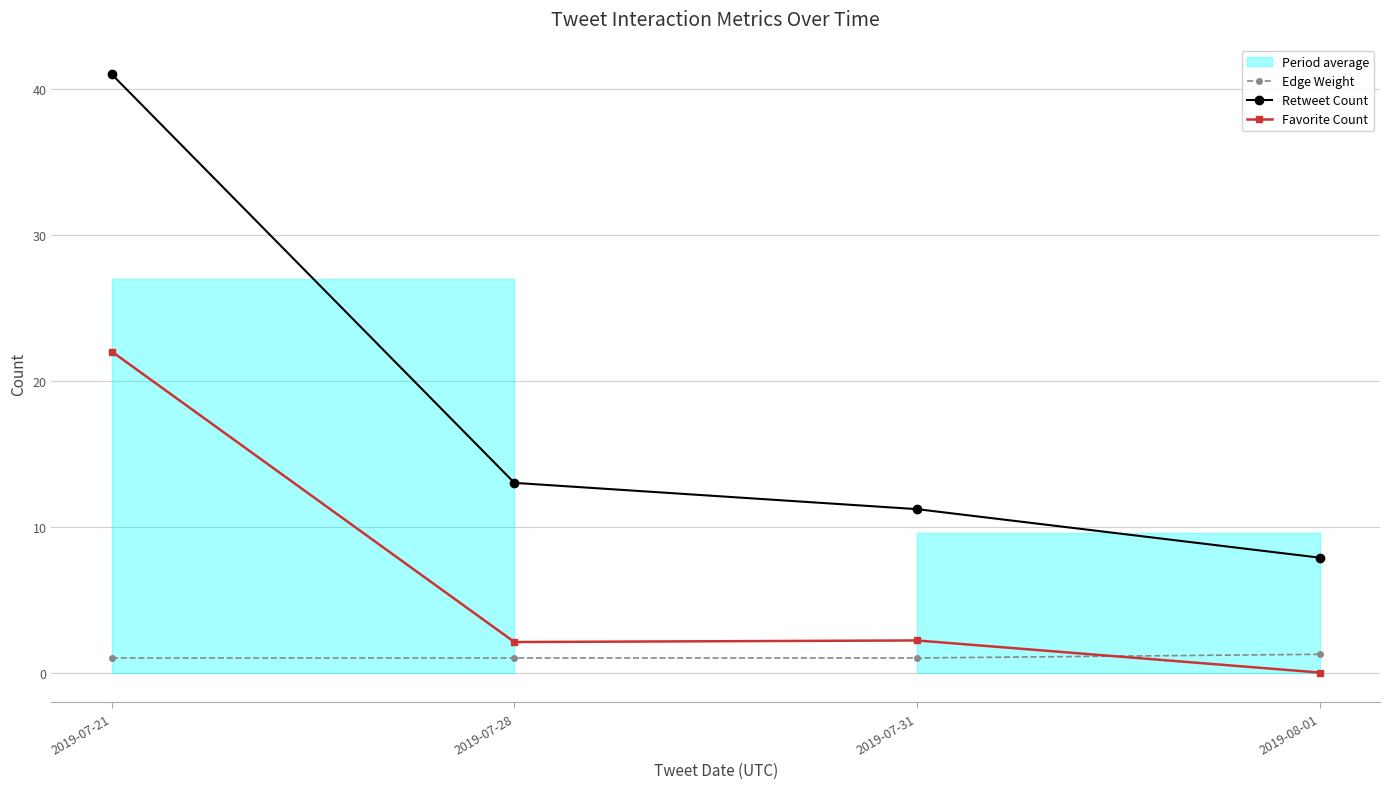

The Edge Weight series shows 1.0 at 2019-07-31. True or false?

True